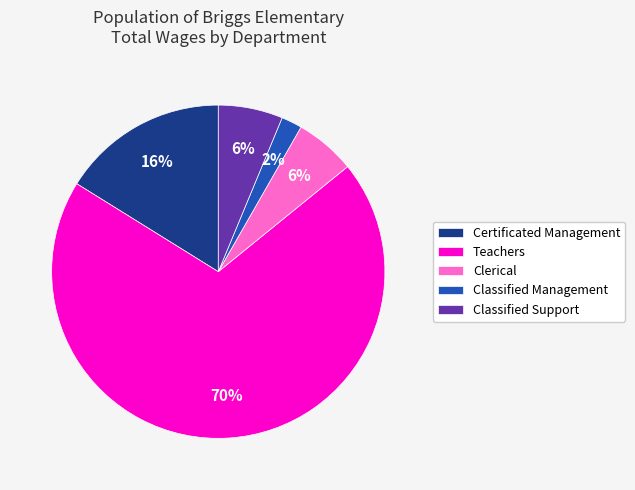

To the nearest percent, what is the difference between the largest and smallest slice percentages?

68%